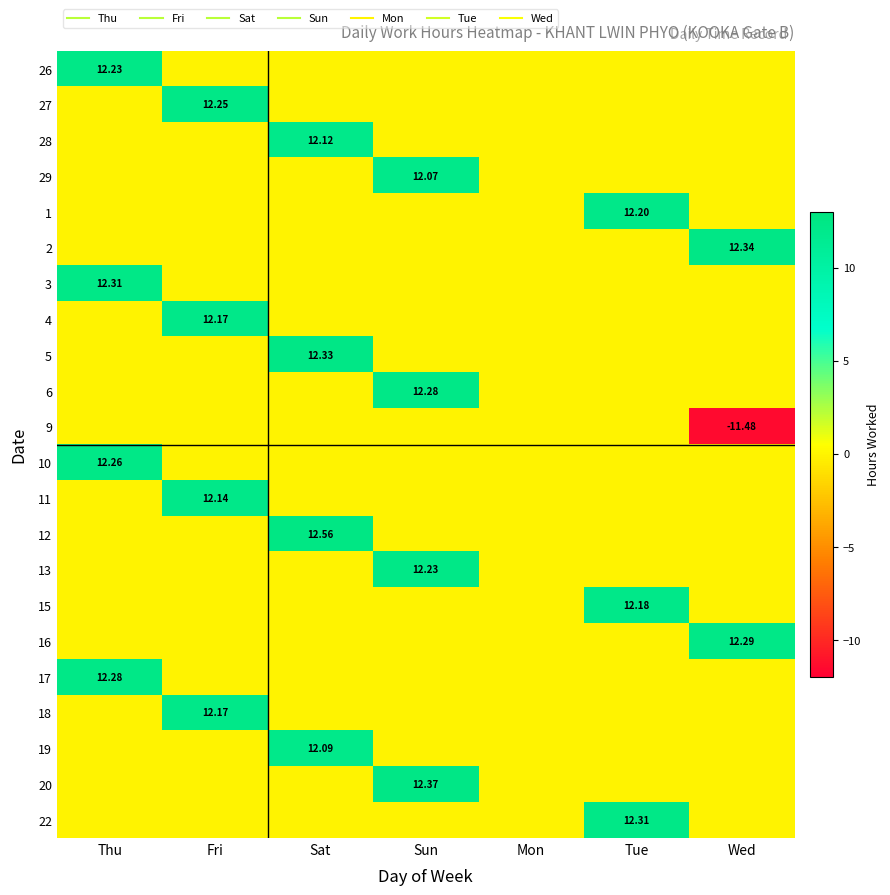

List the series in order of their peak value, lowest first.

9, 29, 19, 28, 11, 4, 18, 15, 1, 26, 13, 27, 10, 6, 17, 16, 3, 22, 5, 2, 20, 12